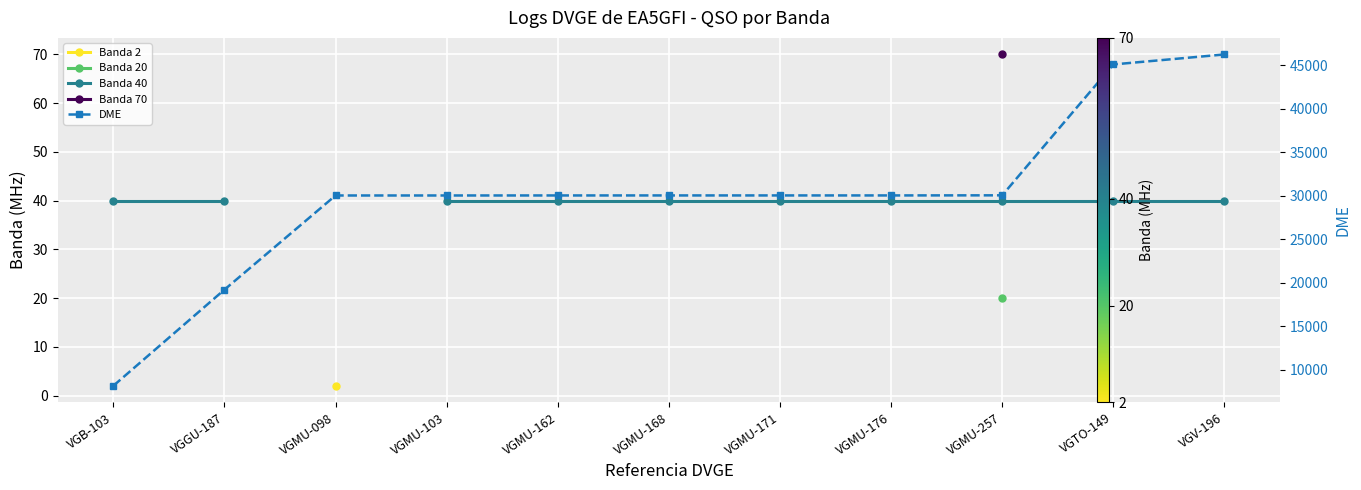

Count the number of data series in this chart.

5